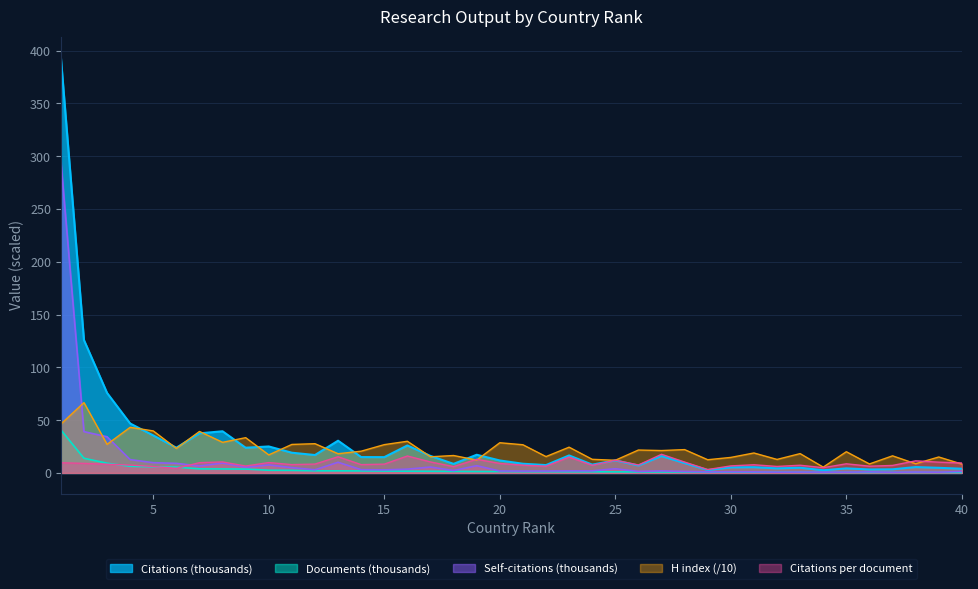

At 32, list the series in order from smallest to largest.

Documents, Self-citations, Citations, Citations per document, H index